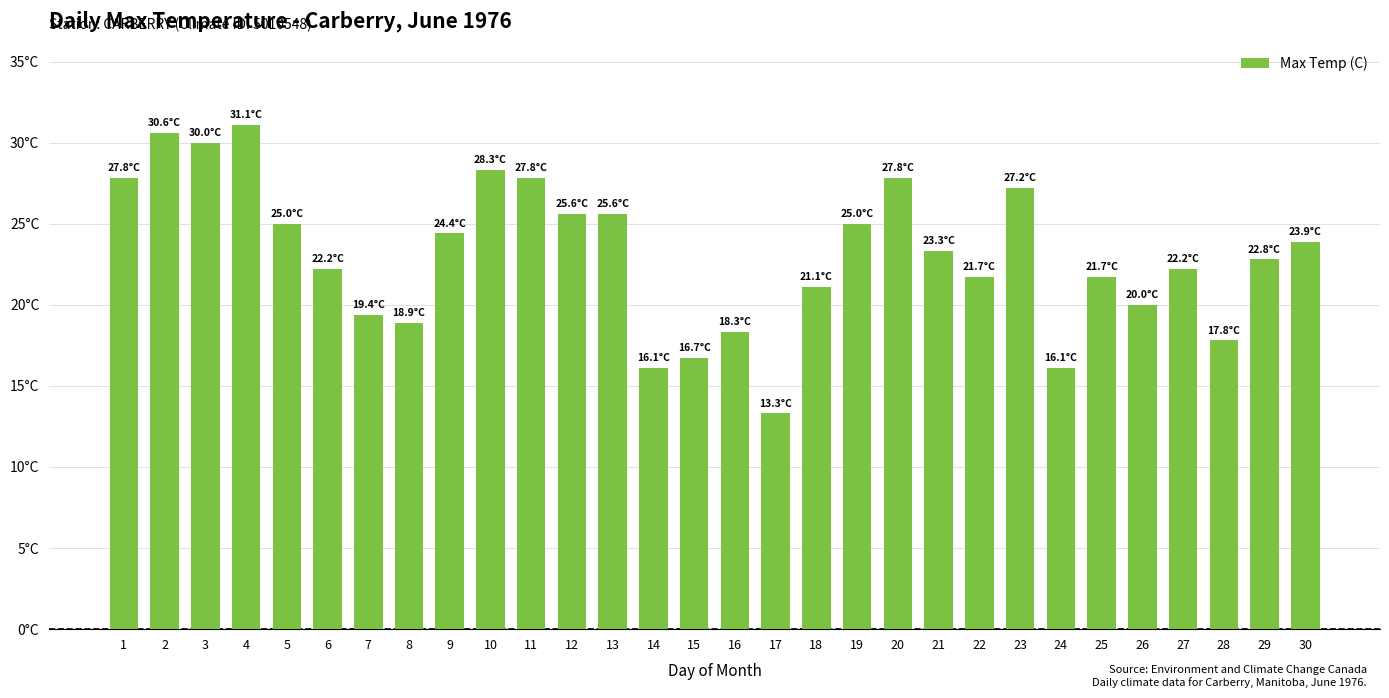

Does the chart contain any negative values?

No